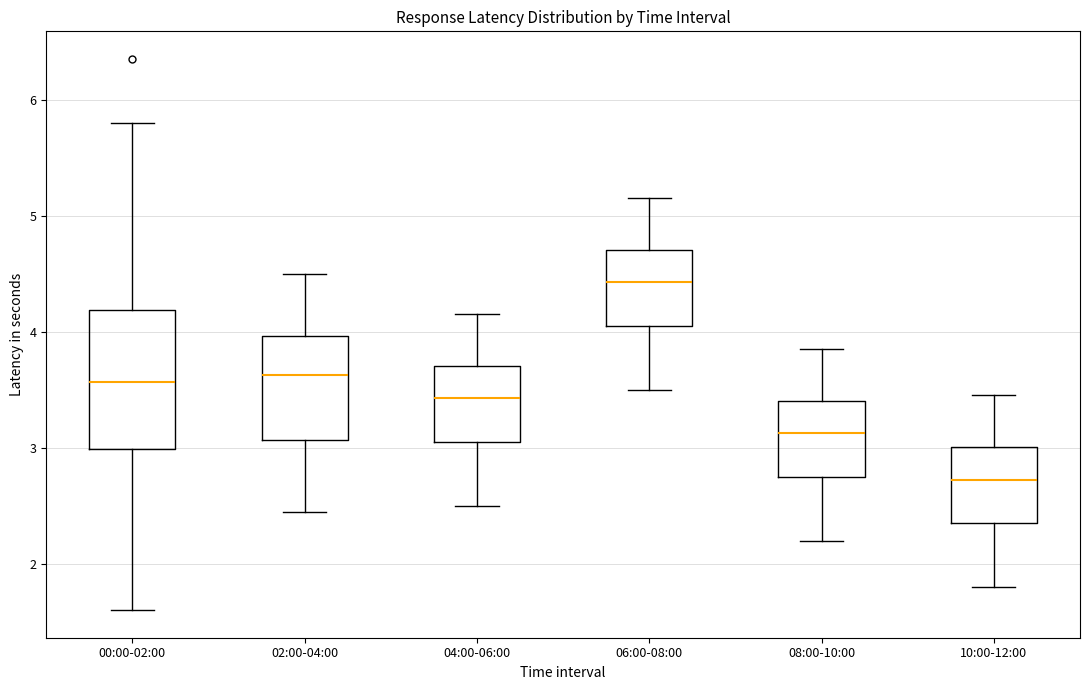

Reading left to right, read every box against the y-axis: the position of its median line, the range the box covers, and the ends of its whiskers. The values are not printed on the chart, so give them approximately, as read against the axis.

00:00-02:00: median 3.6, box 3.0 to 4.2, whiskers 1.6 to 5.8
02:00-04:00: median 3.6, box 3.1 to 4.0, whiskers 2.5 to 4.5
04:00-06:00: median 3.4, box 3.1 to 3.7, whiskers 2.5 to 4.2
06:00-08:00: median 4.4, box 4.1 to 4.7, whiskers 3.5 to 5.2
08:00-10:00: median 3.1, box 2.8 to 3.4, whiskers 2.2 to 3.9
10:00-12:00: median 2.7, box 2.4 to 3.0, whiskers 1.8 to 3.5